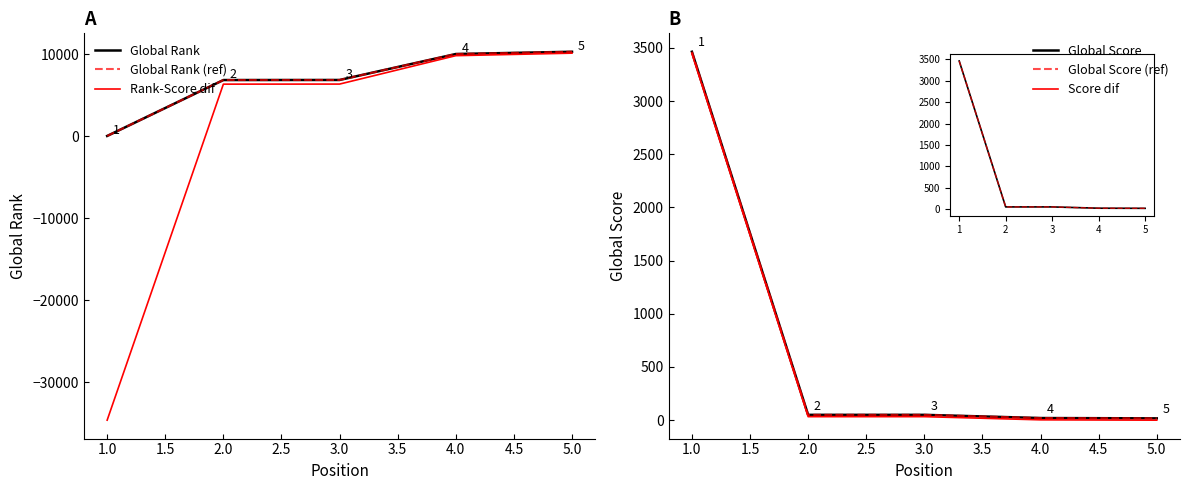

The Global Score series shows 8 at 2.5. True or false?

False